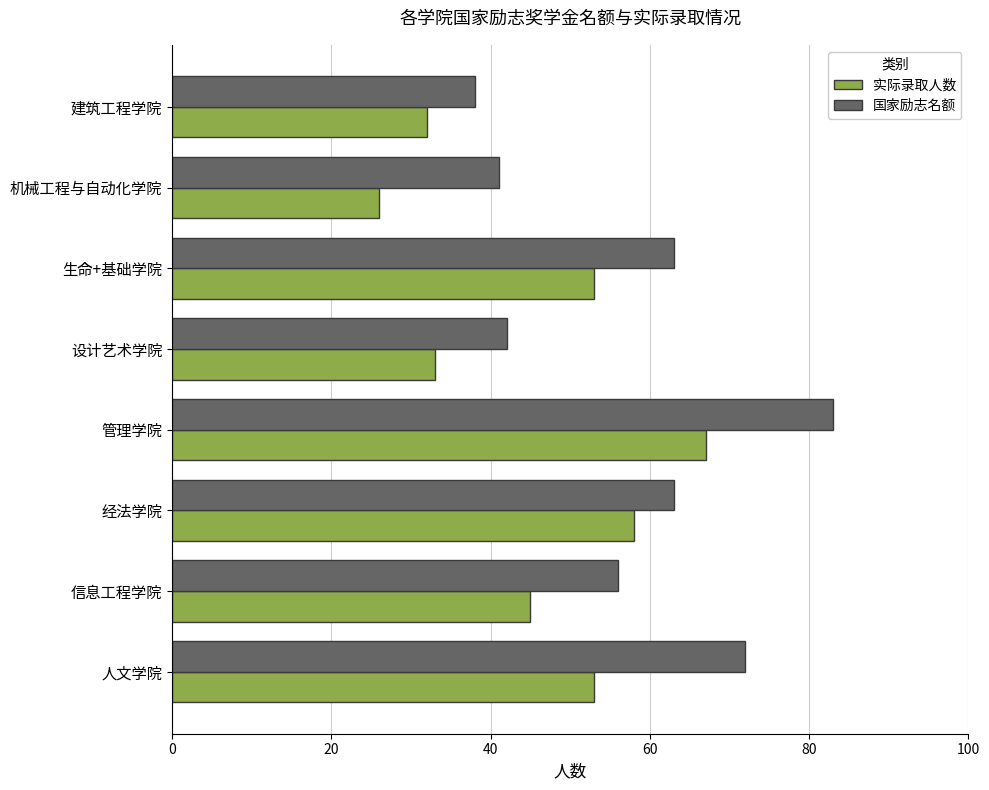

At which label is 实际录取人数 closest to 46?

信息工程学院